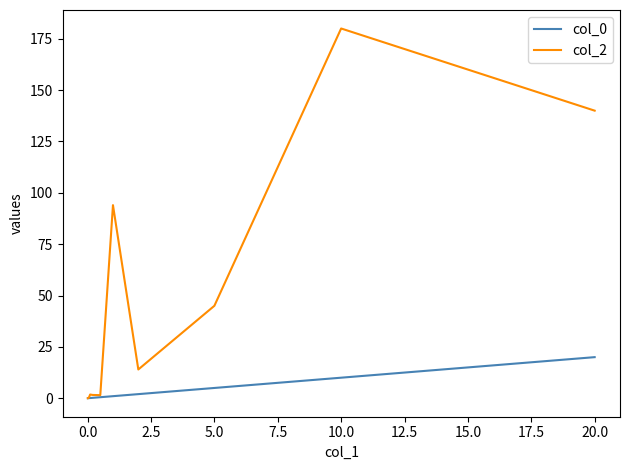

How many lines are shown in the chart?

2